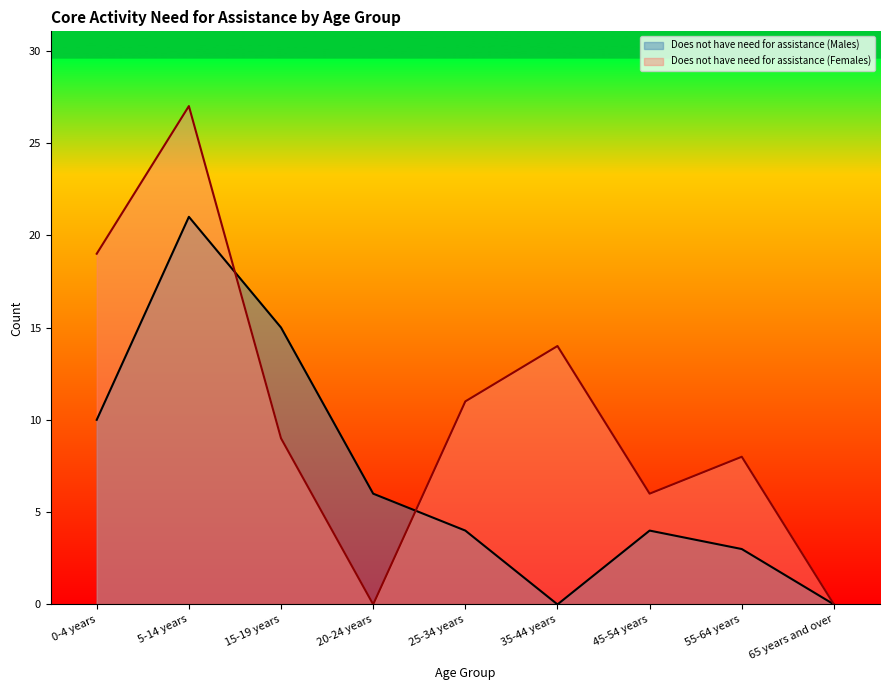

What is the label of the 7th point from the right?

15-19 years